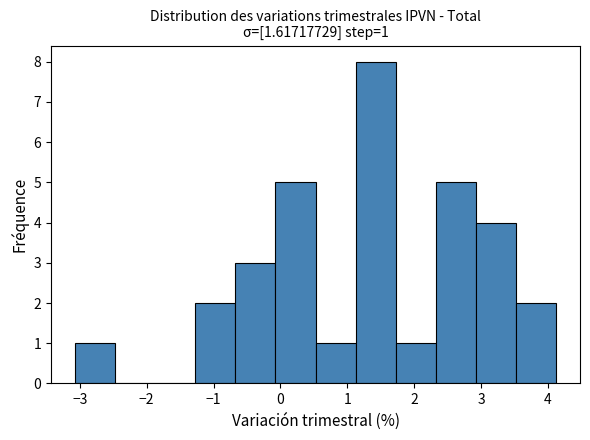

Which range on the x-axis has the tallest bar?

1.1 to 1.7